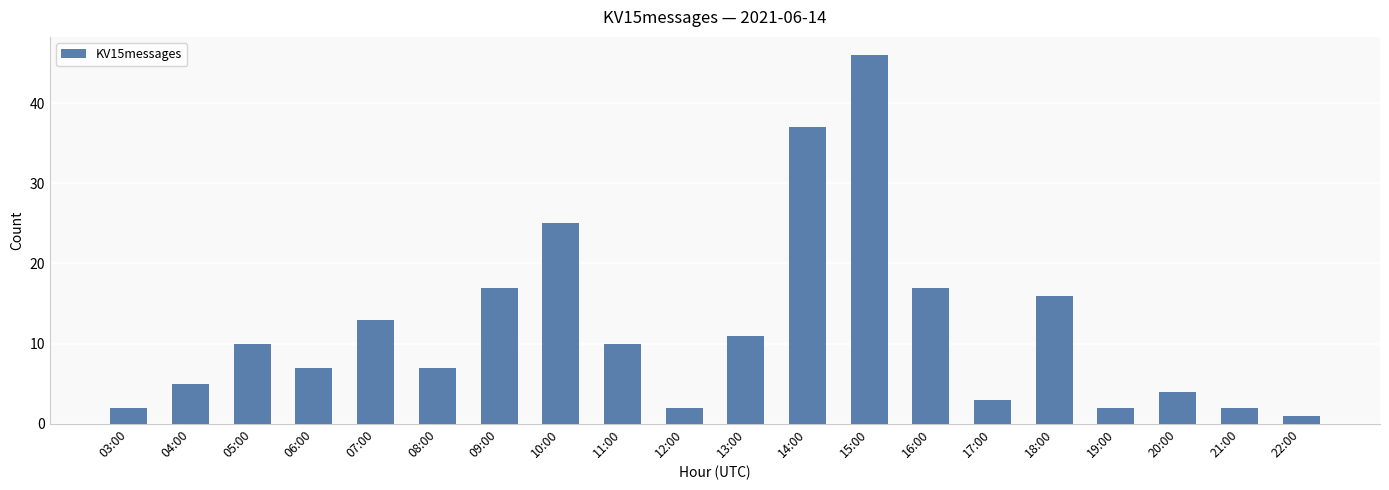

Where is the data nearest to the value 23?

10:00